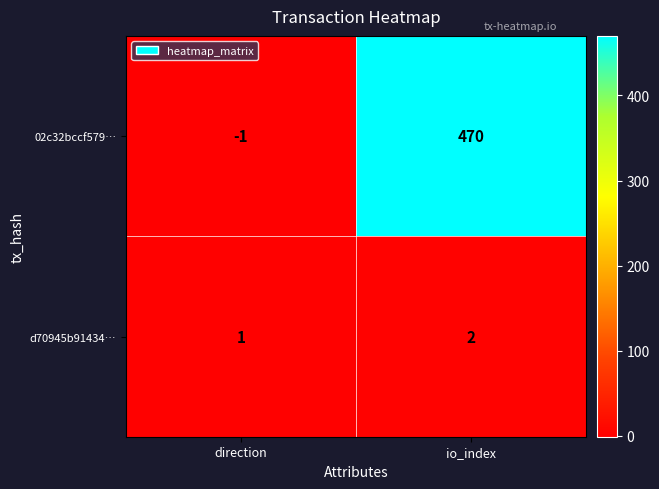

Is it true that d70945b91434… equals 1 at direction?

True